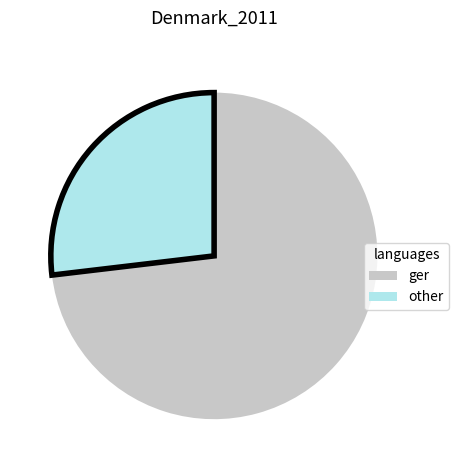

The other slice represents 21% of the pie. True or false?

False